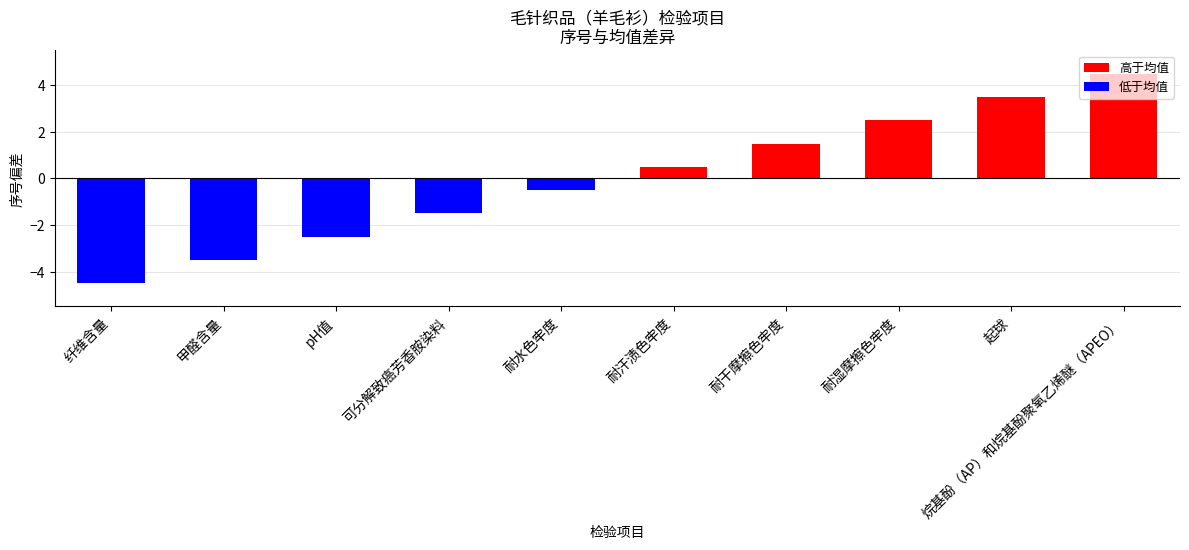

Reading right to left, extract all data points from this chart.

烷基酚（AP）和烷基酚聚氧乙烯醚（APEO）=4.5	起球=3.5	耐湿摩擦色牢度=2.5	耐干摩擦色牢度=1.5	耐汗渍色牢度=0.5	耐水色牢度=-0.5	可分解致癌芳香胺染料=-1.5	pH值=-2.5	甲醛含量=-3.5	纤维含量=-4.5